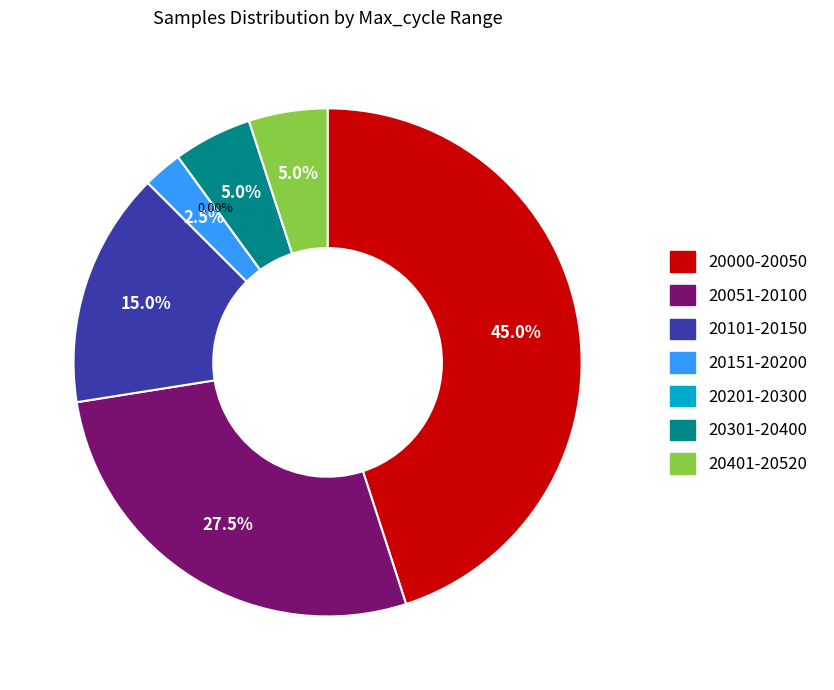

Do 28 and 28 together represent more than half of the pie?

No